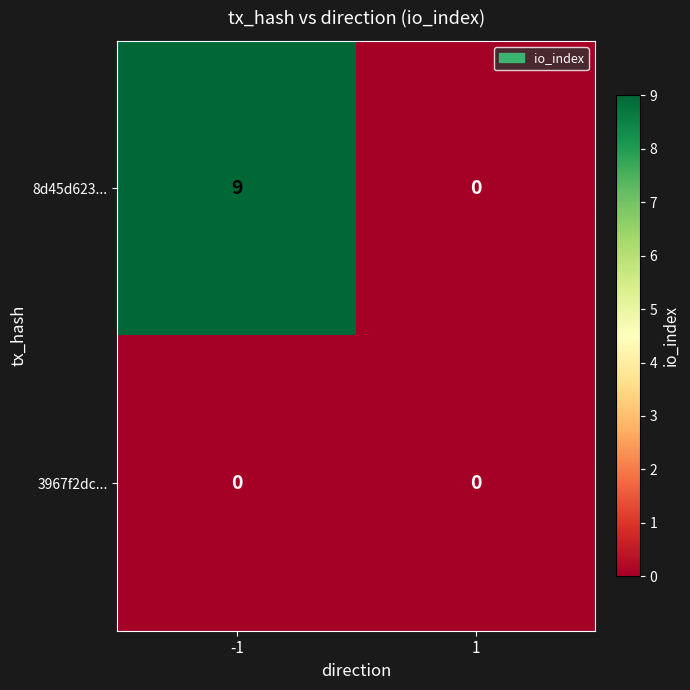

What is the sum of all 8d45d623... values?

9